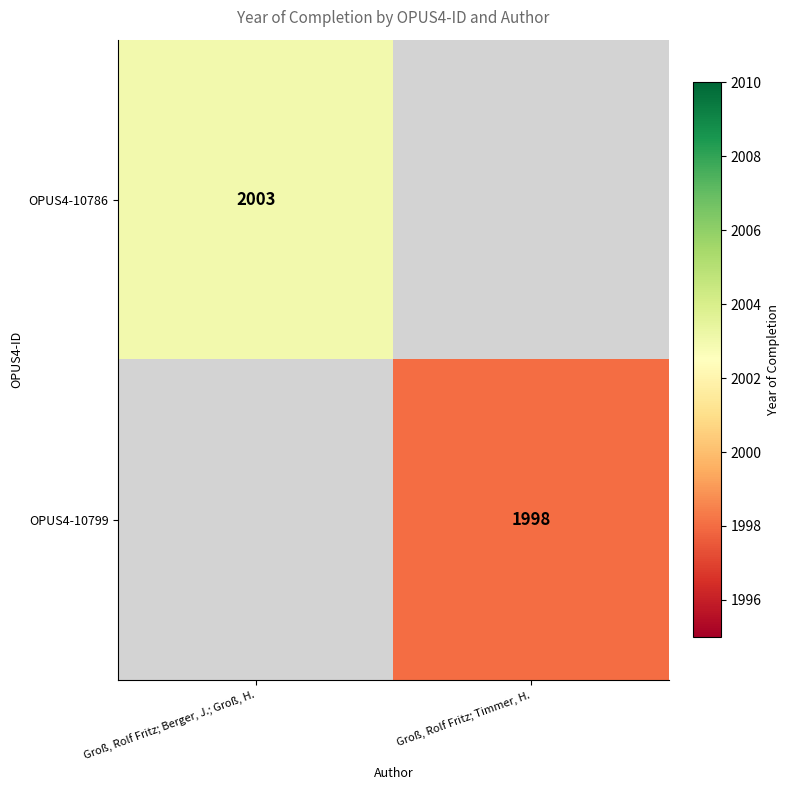

Is the value of OPUS4-10799 at Groß, Rolf Fritz; Timmer, H. greater than the value of OPUS4-10786 at Groß, Rolf Fritz; Berger, J.; Groß, H.?

No